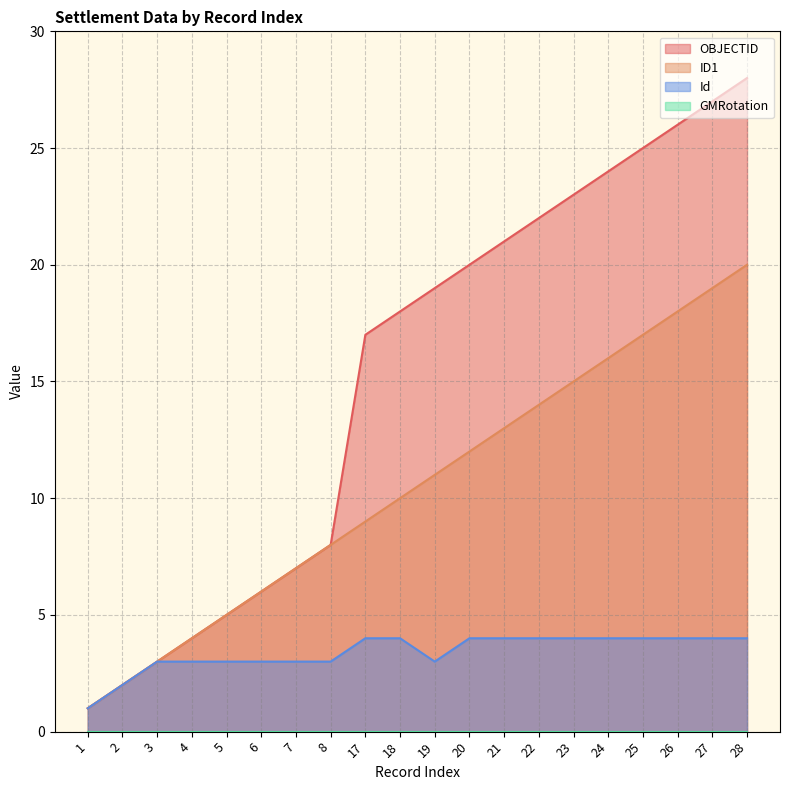

How many series are shown in this chart?

4